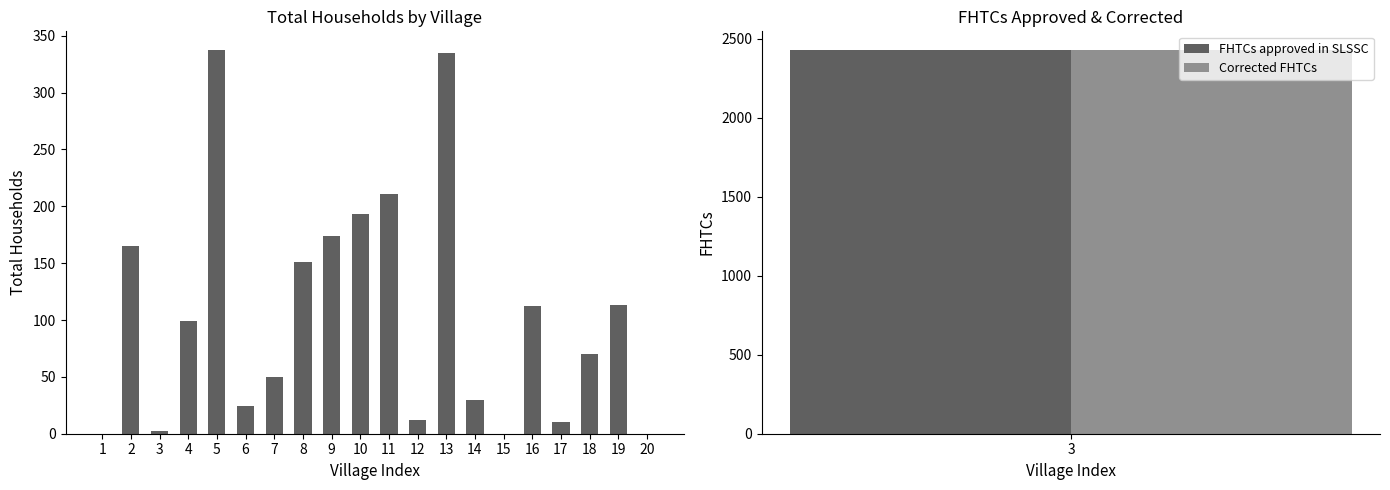

Approximately how many times larger is the value at 18 compared to 10?

0.4